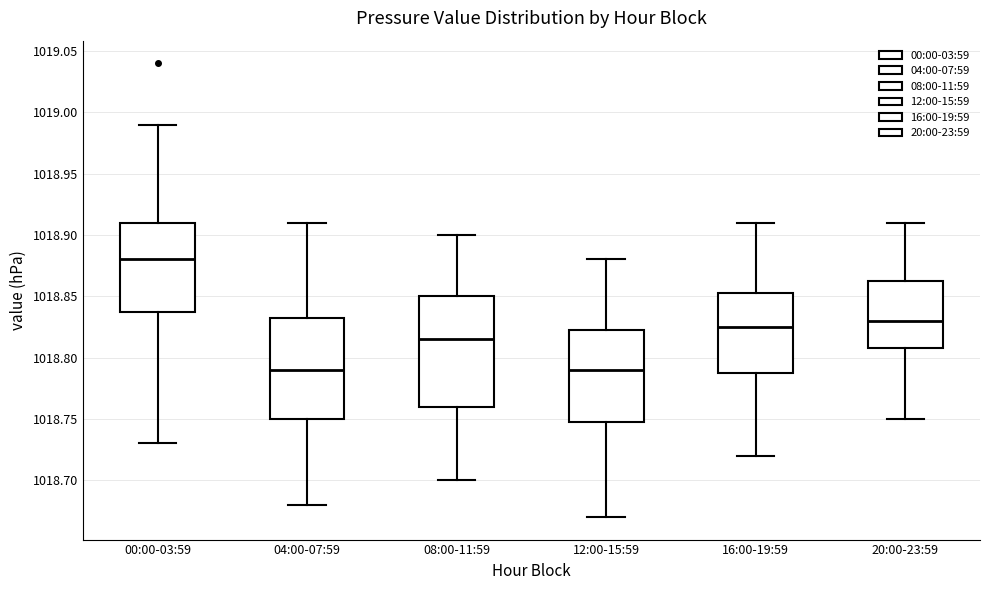

Reading left to right, read every box against the y-axis: the position of its median line, the range the box covers, and the ends of its whiskers. The values are not printed on the chart, so give them approximately, as read against the axis.

00:00-03:59: median 1018.880, box 1018.840 to 1018.910, whiskers 1018.730 to 1018.990
04:00-07:59: median 1018.790, box 1018.750 to 1018.835, whiskers 1018.680 to 1018.910
08:00-11:59: median 1018.815, box 1018.760 to 1018.850, whiskers 1018.700 to 1018.900
12:00-15:59: median 1018.790, box 1018.750 to 1018.825, whiskers 1018.670 to 1018.880
16:00-19:59: median 1018.825, box 1018.790 to 1018.855, whiskers 1018.720 to 1018.910
20:00-23:59: median 1018.830, box 1018.810 to 1018.865, whiskers 1018.750 to 1018.910